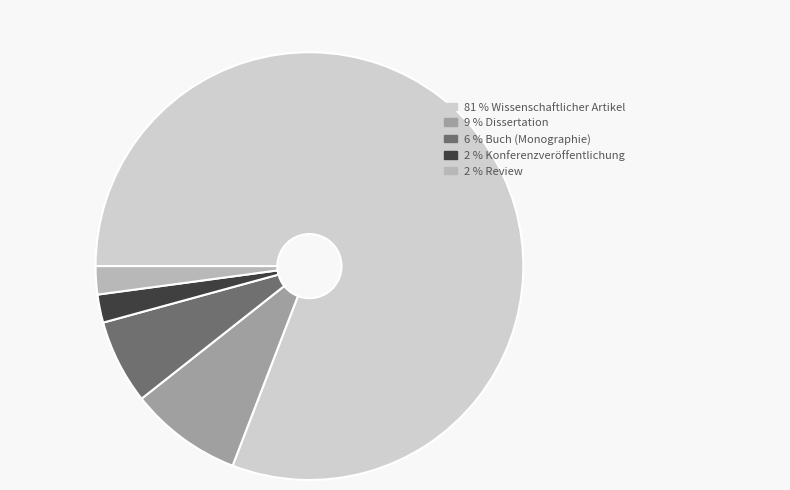

Is there a majority slice in this chart?

Yes